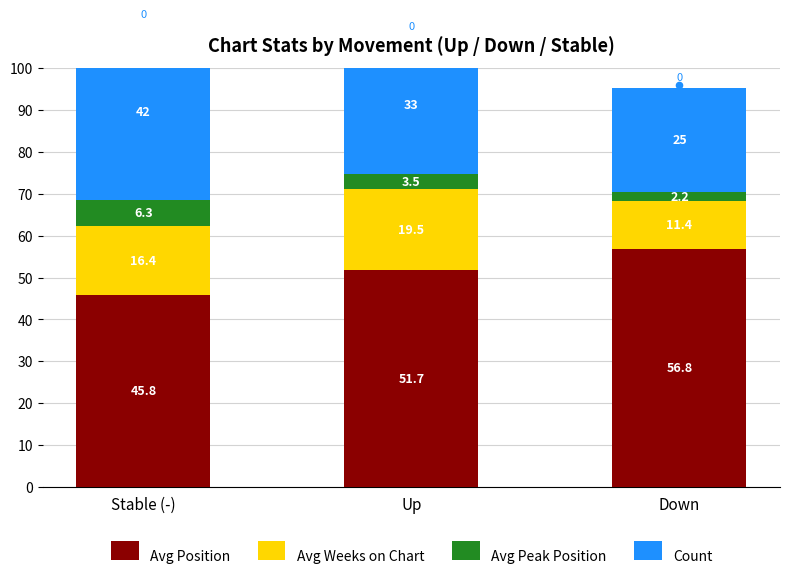

Which series reaches the minimum Y coordinate?

Avg Peak Position